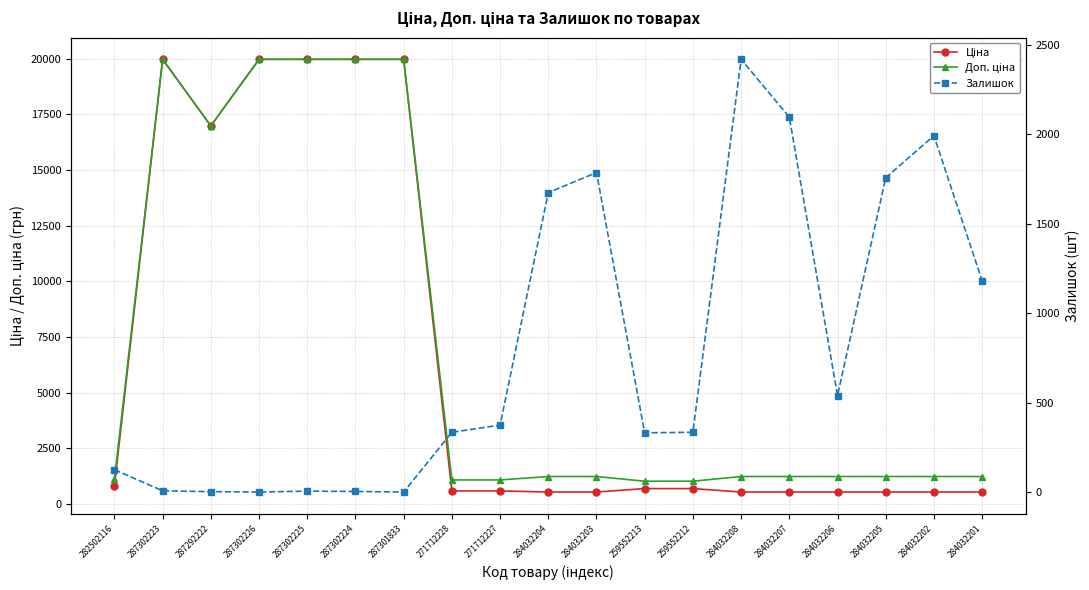

Between 284032203 and 259552213, which is larger?

259552213